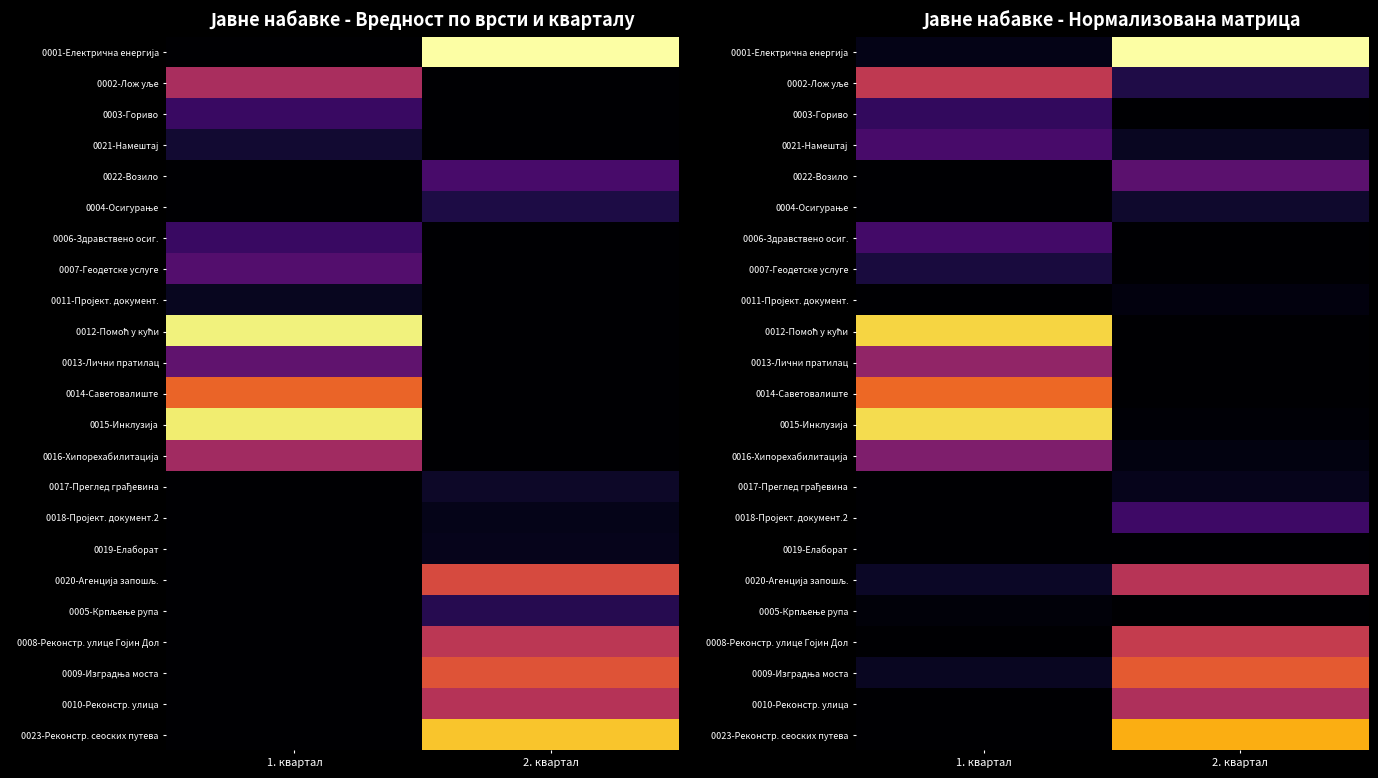

True or false: 0023-Реконстр. сеоских путева has a value of 0.3 at 1. квартал.

False